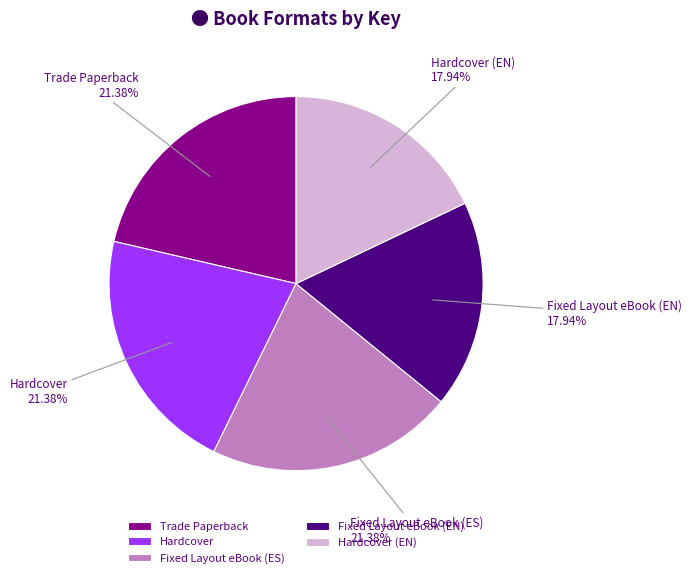

What is the ratio of the value at Fixed Layout eBook (ES) to the value at Fixed Layout eBook (EN)?

1.2